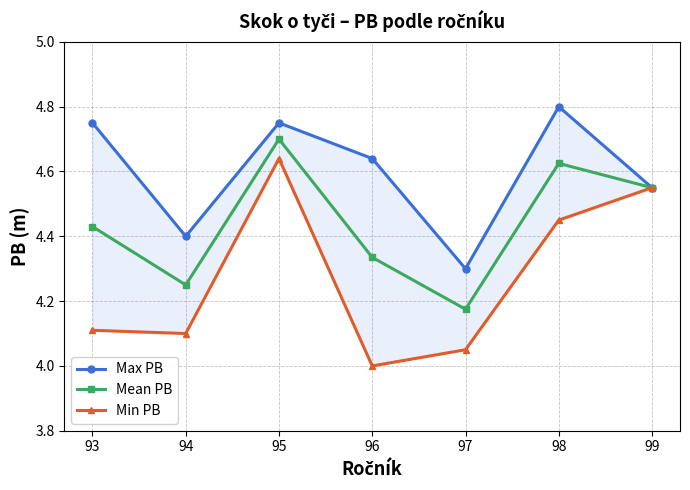

At which category is the sum across all series the highest?

95